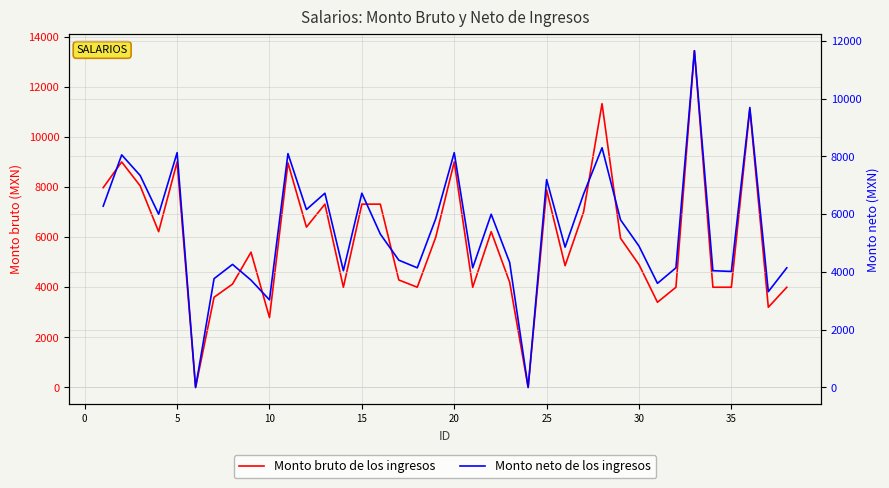

What is the maximum value shown in the chart?

13440